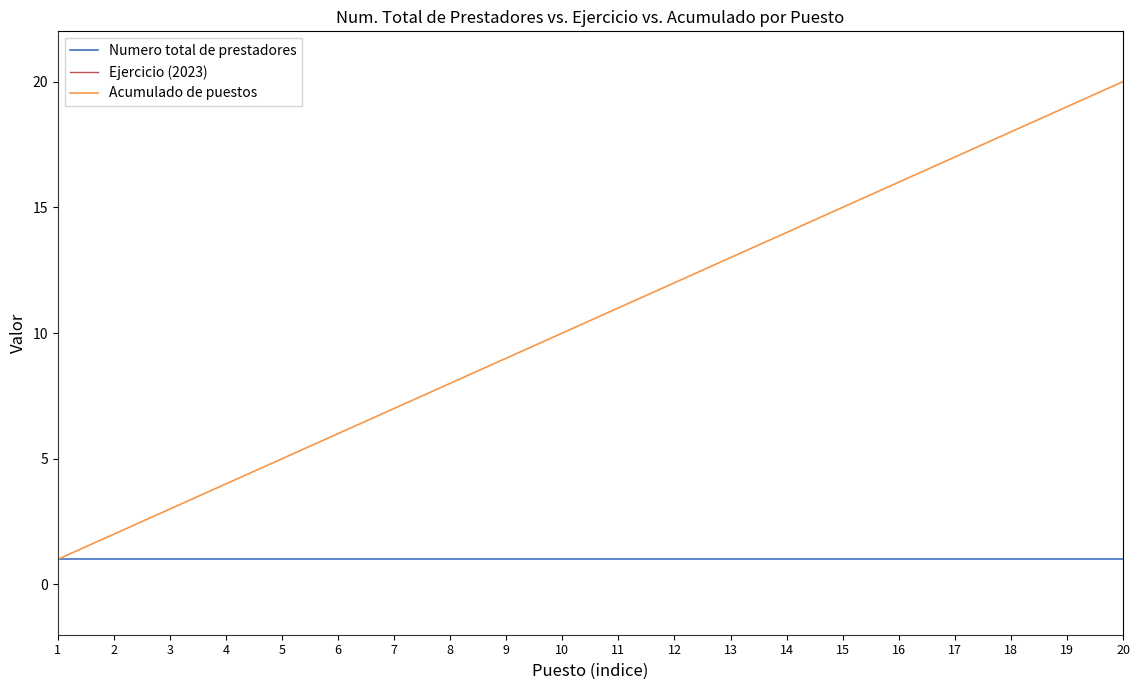

List the series in order of their peak value, lowest first.

Numero total de prestadores, Acumulado de puestos, Ejercicio (2023)